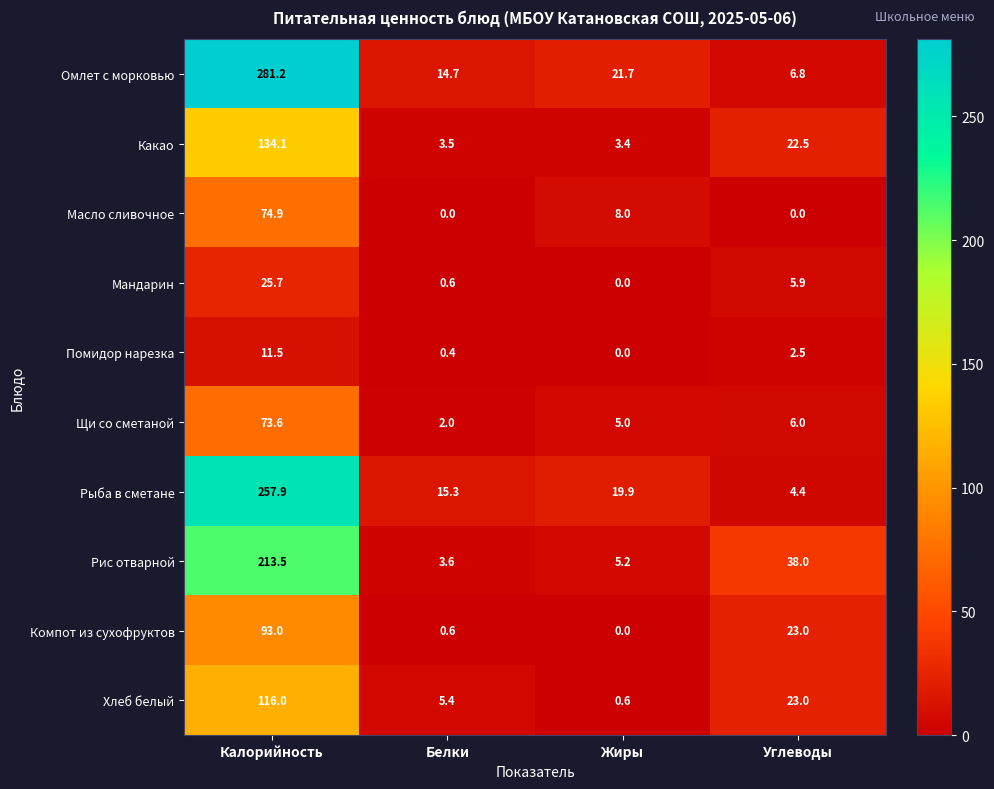

What is the sum of all Щи со сметаной values?

86.6